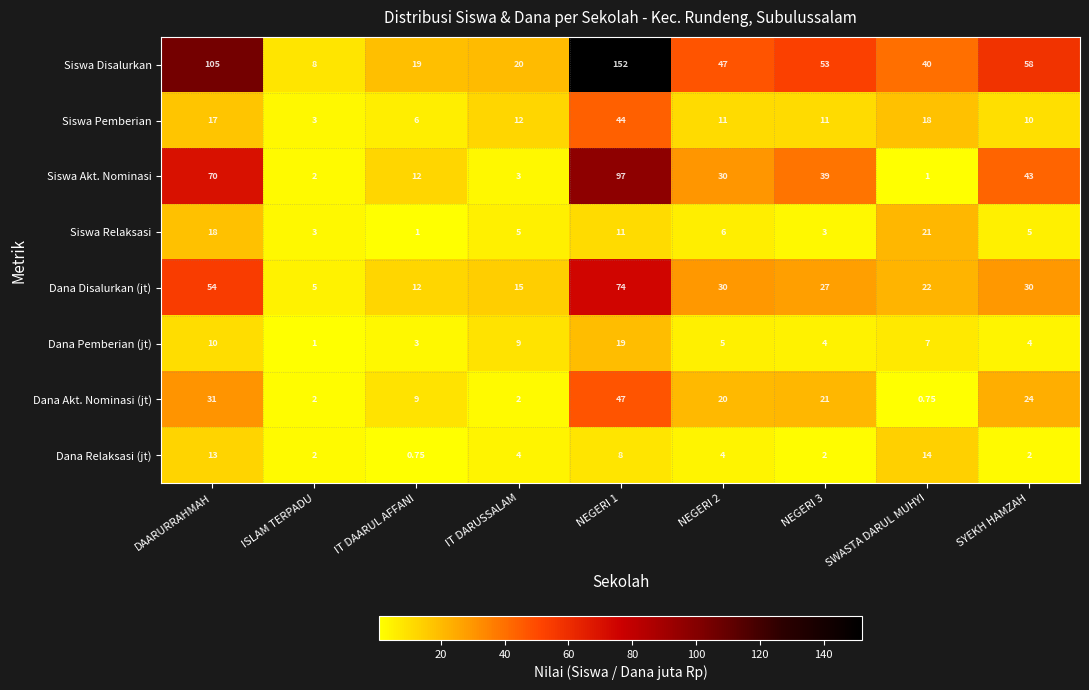

Which category has the lowest value in the Dana Akt. Nominasi (jt) series?

SWASTA DARUL MUHYI